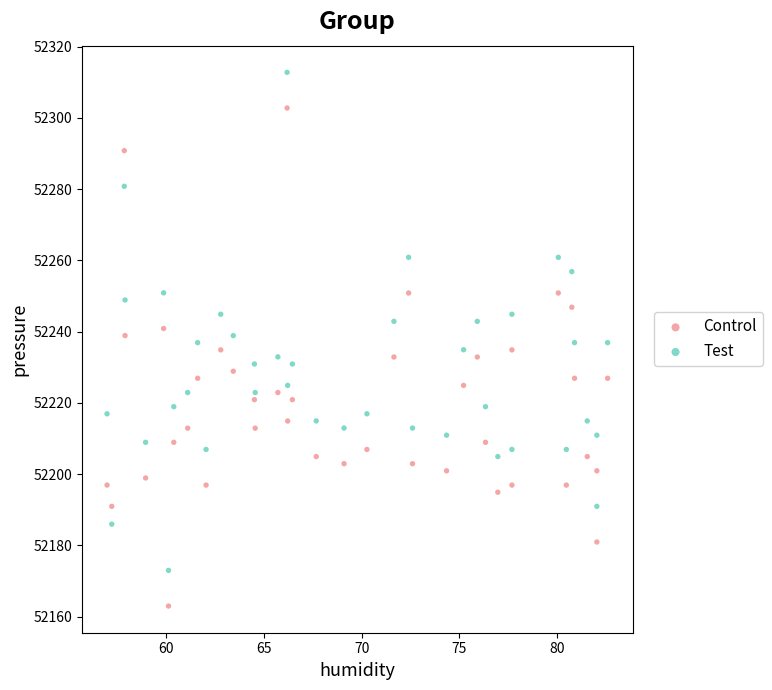

Which series reaches the minimum Y coordinate?

Control